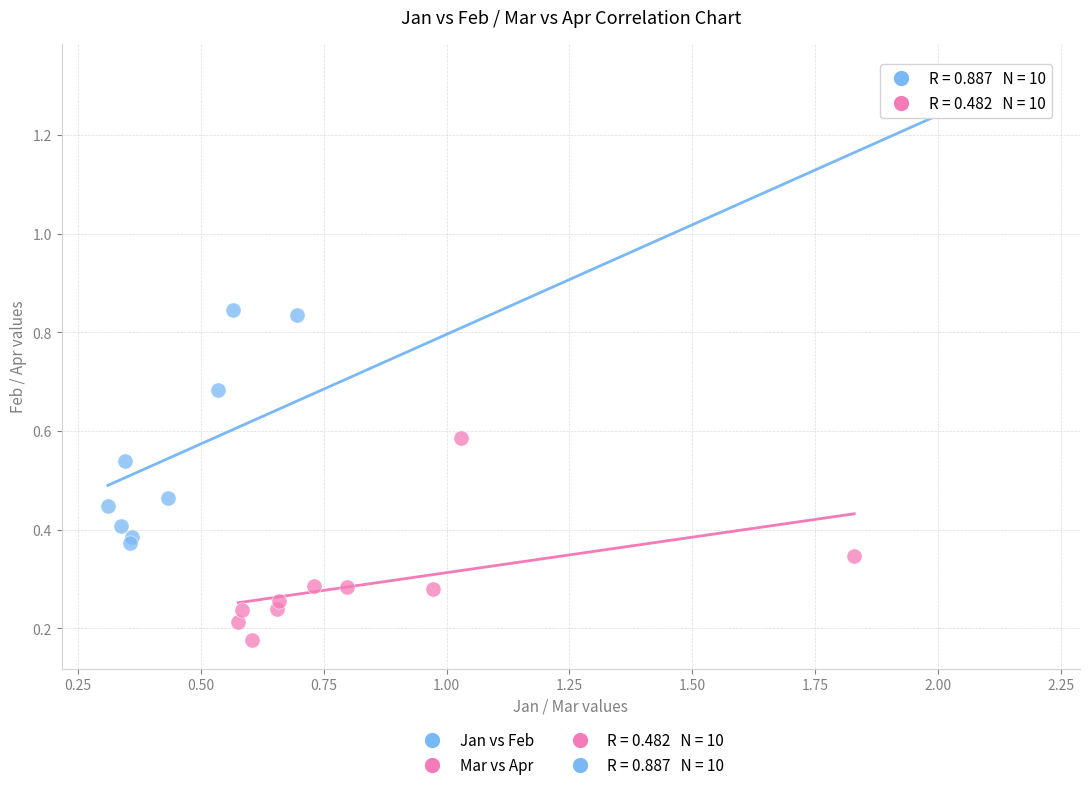

Which series contains the highest Y value?

Jan vs Feb